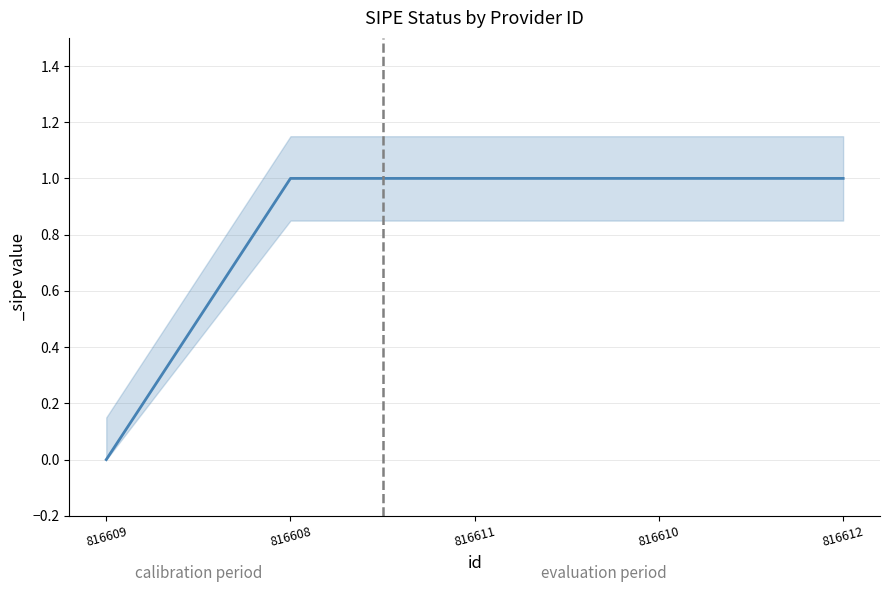

Rank the categories by value from highest to lowest.

816608, 816611, 816610, 816612, 816609